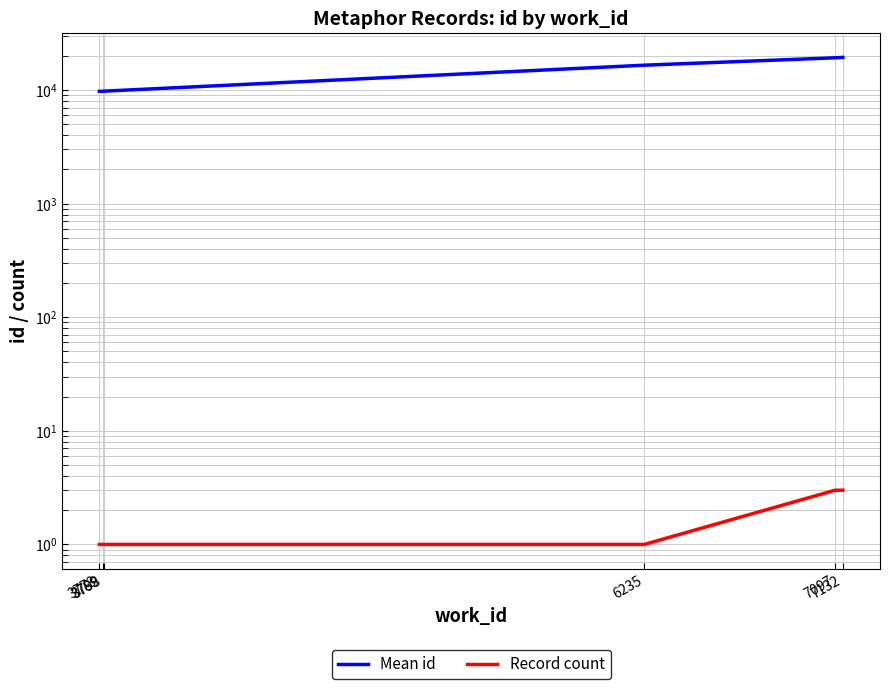

Which series has the widest spread of values?

Mean id